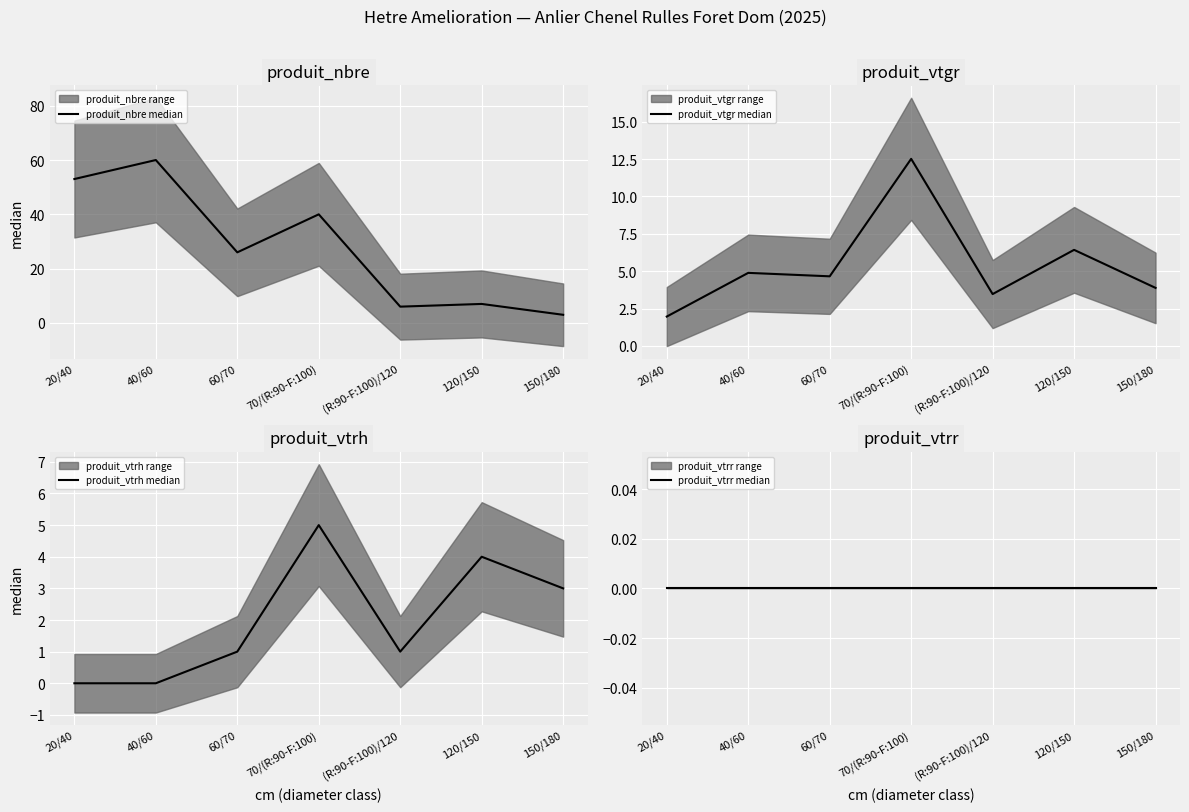

At which category does produit_nbre median reach its first local peak?

40/60